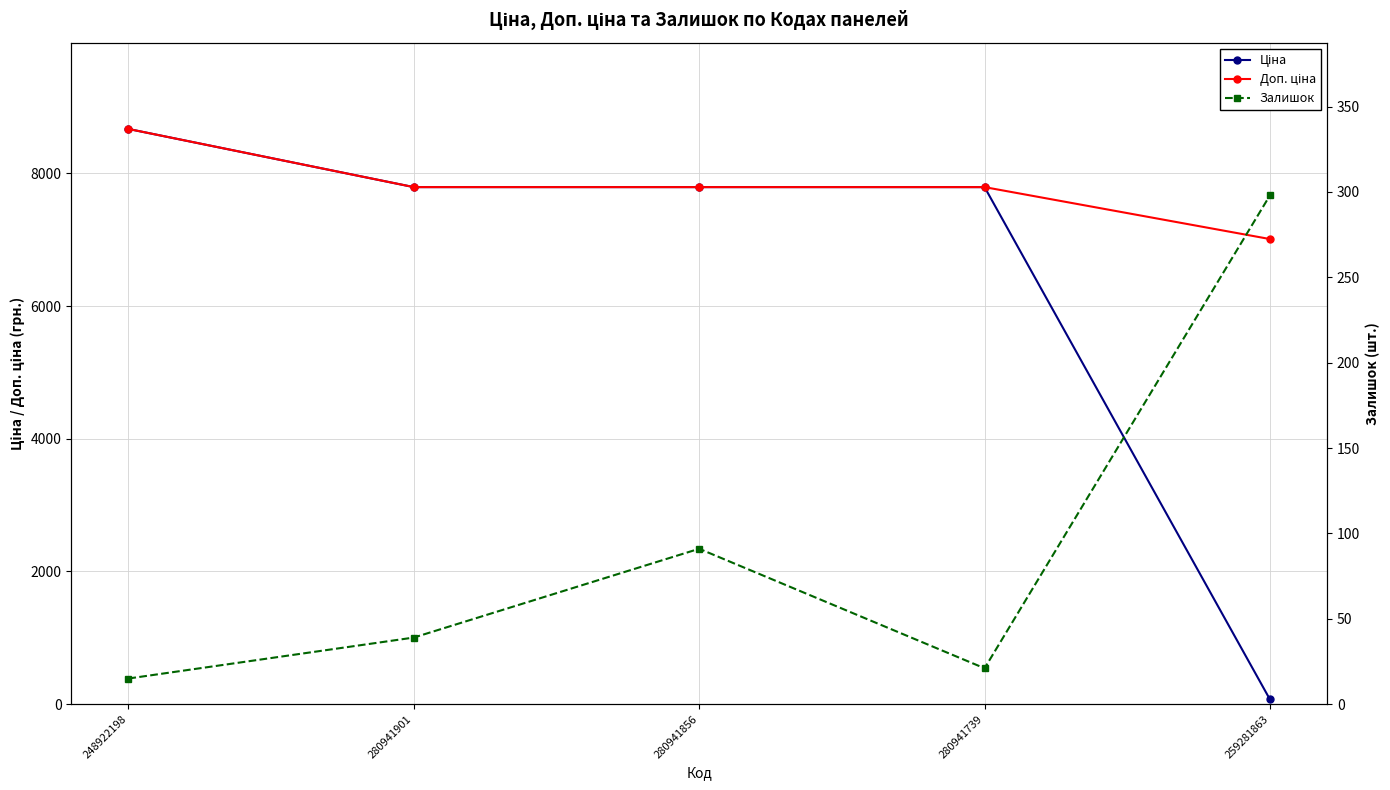

Reading right to left, extract all data points from this chart.

Ціна: 259281863=70.1	280941739=7792.9	280941856=7792.9	280941901=7792.9	248922198=8669.7
Доп. ціна: 259281863=7010.0	280941739=7792.9	280941856=7792.9	280941901=7792.9	248922198=8669.7
Залишок: 259281863=298.0	280941739=21.0	280941856=91.0	280941901=39.0	248922198=15.0